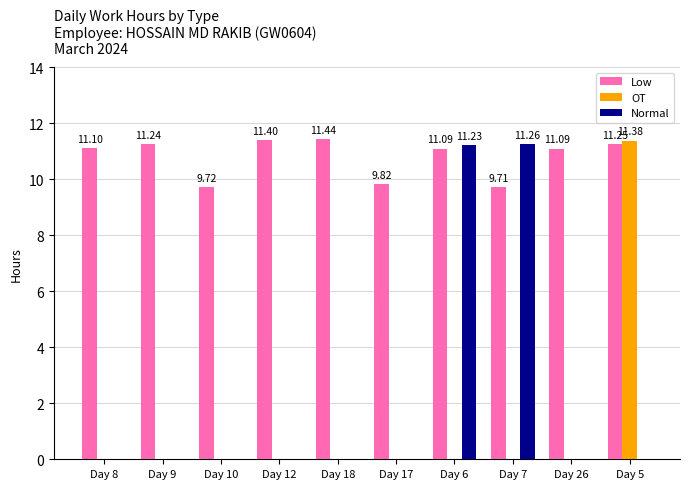

What is the total value across all series at Day 12?

11.4